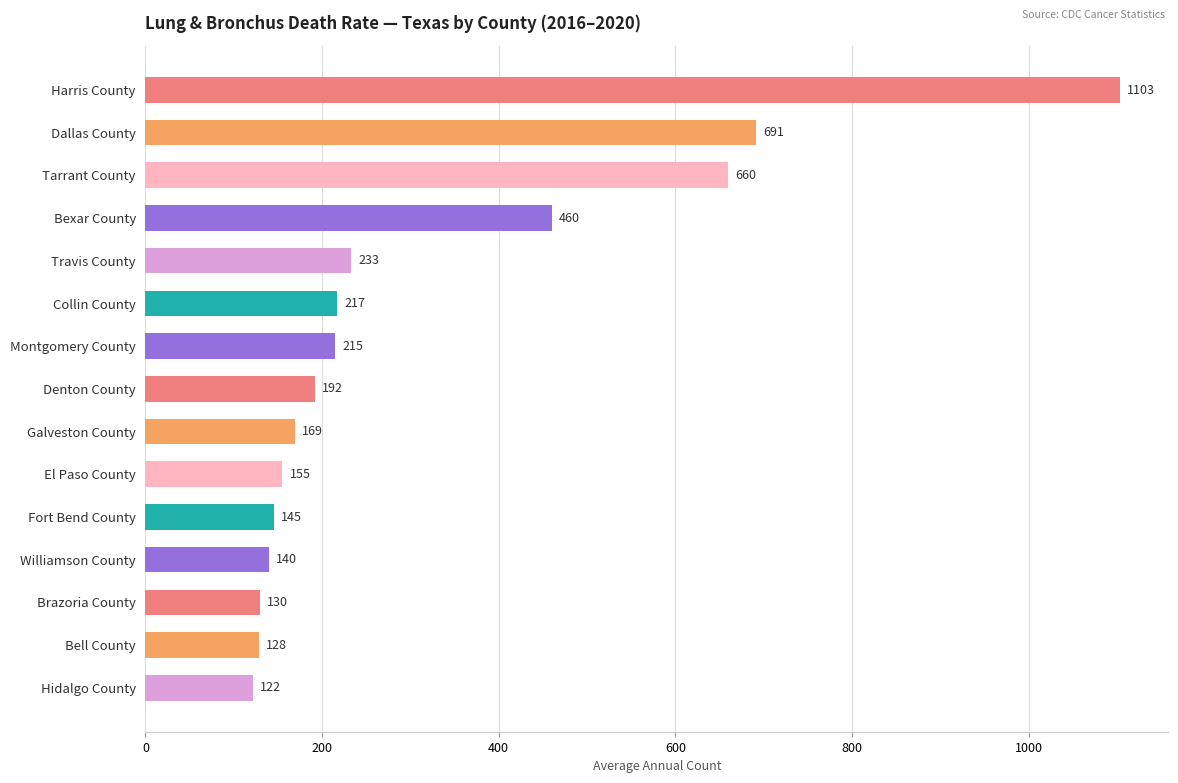

Reading top to bottom, what are all the values shown in this chart?

1103	691	660	460	233	217	215	192	169	155	145	140	130	128	122